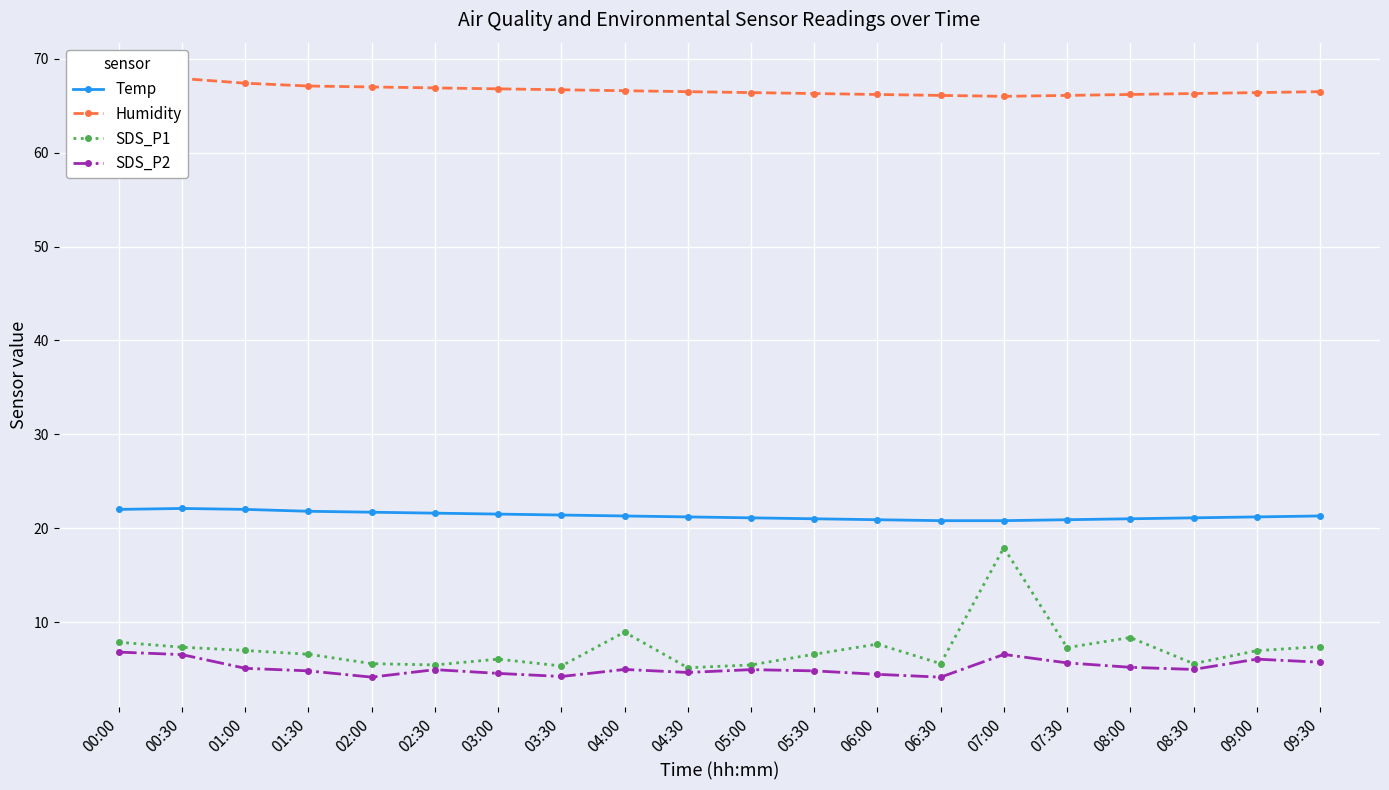

How many lines are shown in the chart?

4